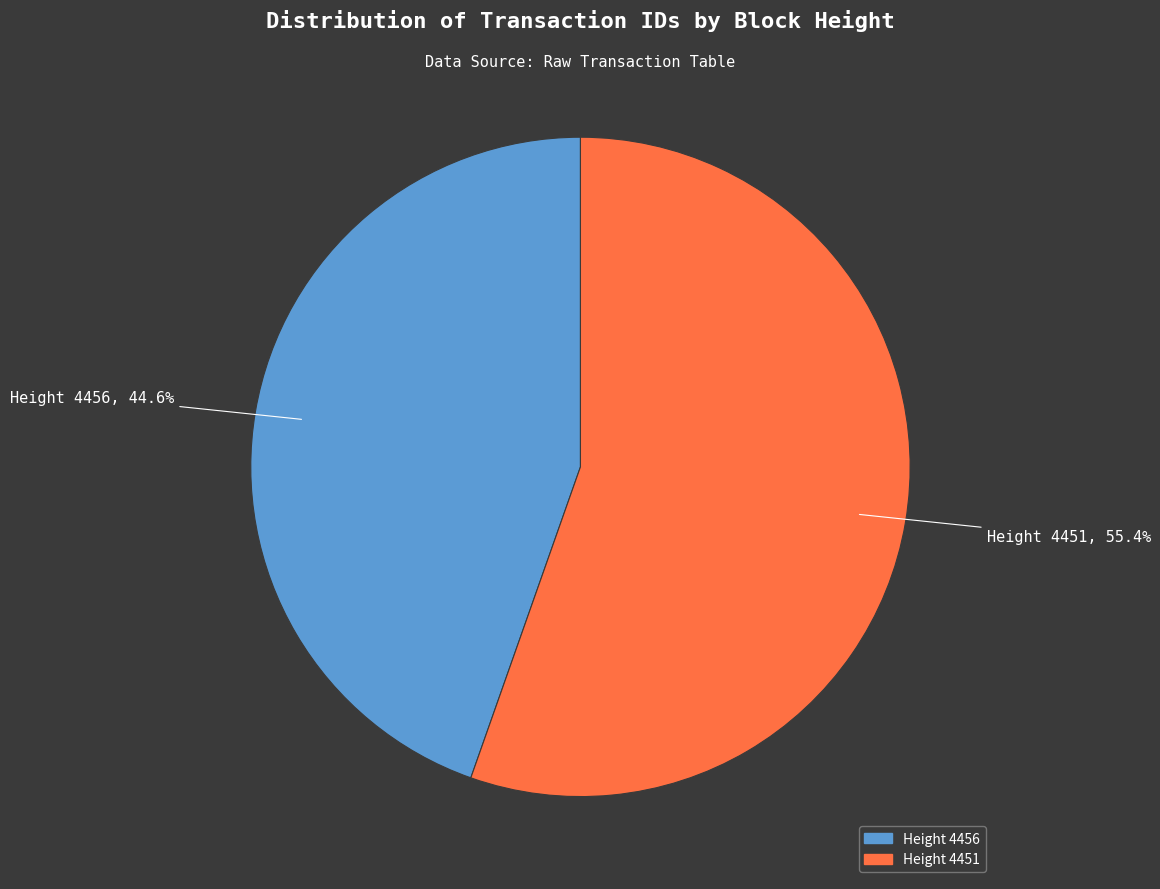

Is there any slice that represents more than half of the pie?

Yes